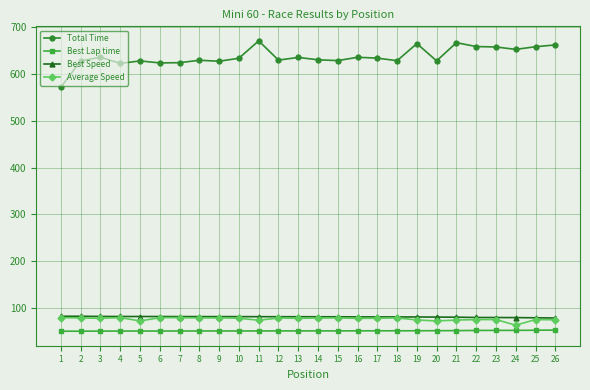

Which series has the largest range (max minus min)?

Total Time